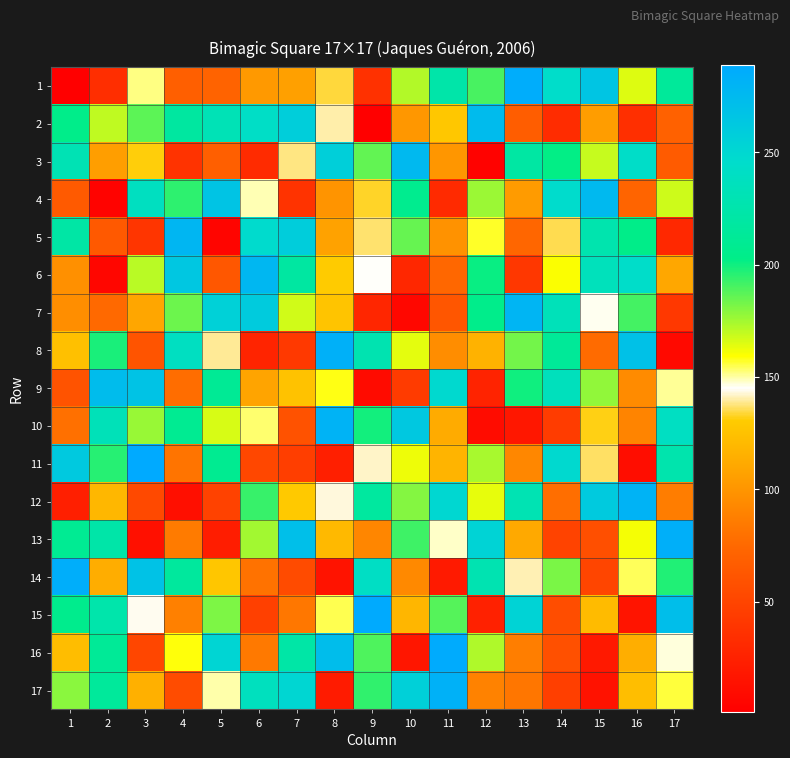

Reading left to right, what are all the values shown in this chart?

1: 1=1	2=34	3=152	4=68	5=71	6=102	7=106	8=134	9=36	10=172	11=224	12=190	13=286	14=245	15=265	16=165	17=214
2: 1=204	2=170	3=187	4=218	5=232	6=242	7=258	8=140	9=2	10=101	11=128	12=274	13=67	14=33	15=104	16=35	17=70
3: 1=231	2=105	3=131	4=37	5=69	6=32	7=138	8=257	9=186	10=276	11=100	12=3	13=220	14=202	15=169	16=243	17=66
4: 1=65	2=4	3=238	4=195	5=266	6=149	7=38	8=99	9=133	10=207	11=31	12=176	13=103	14=246	15=275	16=72	17=168
5: 1=221	2=64	3=39	4=278	5=5	6=247	7=259	8=107	9=137	10=185	11=98	12=157	13=73	14=135	15=227	16=203	17=30
6: 1=97	2=6	3=171	4=264	5=63	6=277	7=219	8=130	9=145	10=29	11=74	12=201	13=40	14=160	15=235	16=244	17=110
7: 1=96	2=75	3=109	4=184	5=255	6=260	7=167	8=126	9=28	10=7	11=62	12=205	13=279	14=234	15=146	16=191	17=41
8: 1=124	2=198	3=61	4=239	5=139	6=27	7=42	8=283	9=228	10=164	11=95	12=116	13=183	14=213	15=76	16=269	17=8
9: 1=60	2=273	3=267	4=77	5=211	6=108	7=125	8=158	9=9	10=43	11=249	12=26	13=200	14=236	15=178	16=94	17=151
10: 1=79	2=233	3=177	4=209	5=166	6=153	7=59	8=281	9=199	10=263	11=112	12=10	13=18	14=44	15=132	16=90	17=240
11: 1=262	2=196	3=289	4=81	5=208	6=52	7=45	8=24	9=142	10=162	11=117	12=174	13=92	14=248	15=136	16=11	17=226
12: 1=23	2=119	3=53	4=12	5=48	6=193	7=129	8=143	9=217	10=180	11=250	12=163	13=230	14=78	15=261	16=280	17=86
13: 1=210	2=223	3=13	4=85	5=22	6=175	7=270	8=120	9=91	10=192	11=148	12=254	13=111	14=49	15=57	16=161	17=284
14: 1=285	2=113	3=268	4=216	5=127	6=80	7=54	8=15	9=241	10=93	11=20	12=229	13=141	14=182	15=50	16=154	17=197
15: 1=206	2=225	3=144	4=88	5=181	6=47	7=83	8=155	9=288	10=118	11=188	12=25	13=253	14=56	15=121	16=16	17=271
16: 1=122	2=212	3=51	4=159	5=252	6=84	7=222	8=272	9=189	10=17	11=287	12=173	13=87	14=58	15=19	16=114	17=147
17: 1=179	2=215	3=115	4=55	5=150	6=237	7=251	8=21	9=194	10=256	11=282	12=89	13=82	14=46	15=14	16=123	17=156